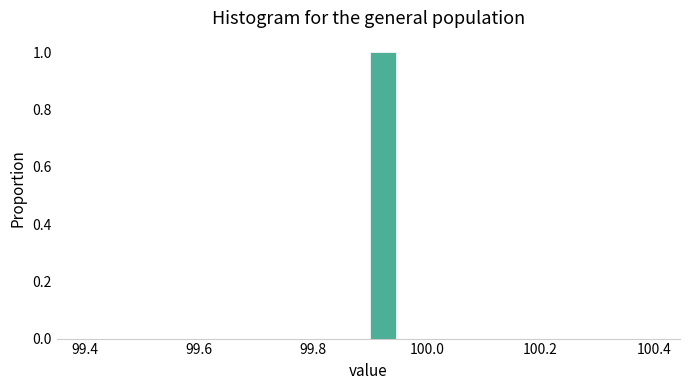

Around what value on the x-axis is the tallest bar? Give the approximate position of its centre, as read against the axis.

99.92